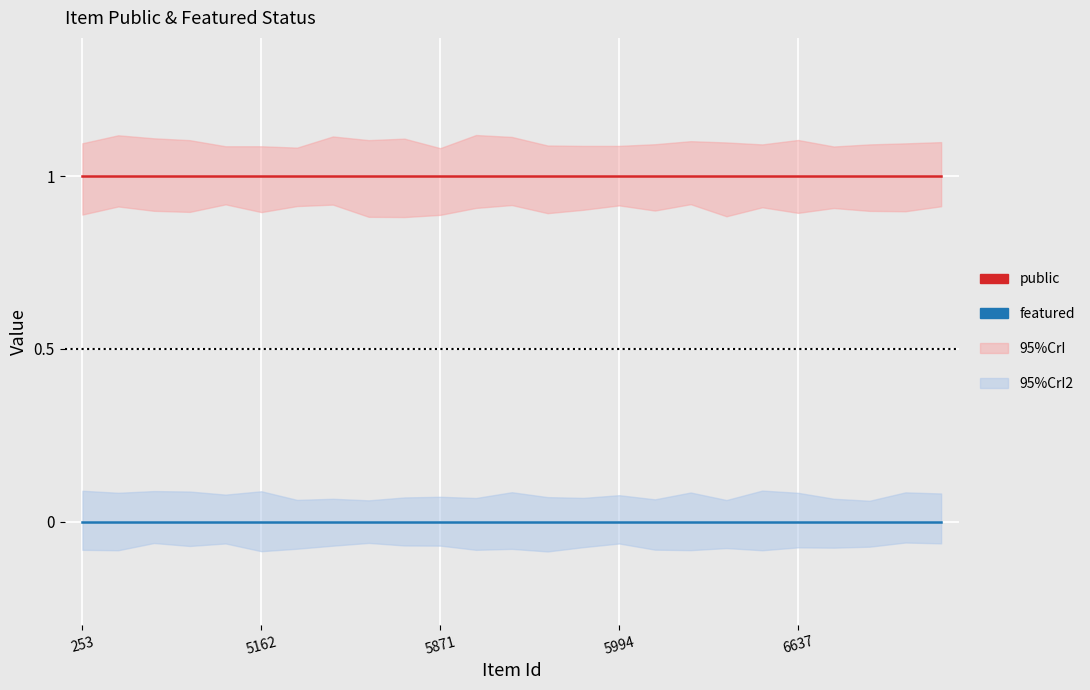

Which series has the largest total across all categories?

public